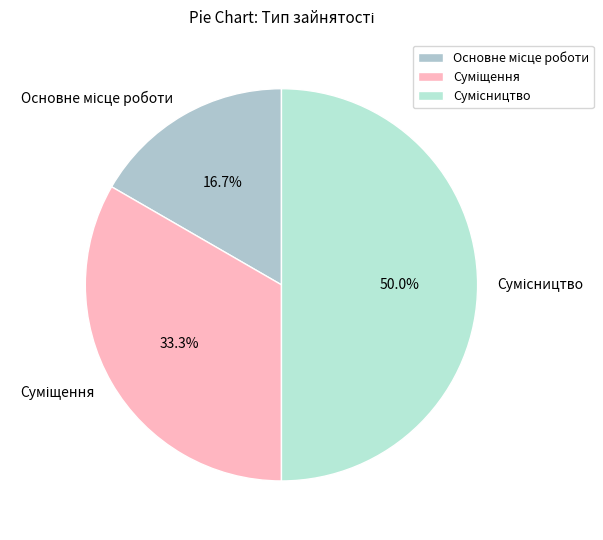

Rank the categories by value from lowest to highest.

Основне місце роботи, Суміщення, Сумісництво